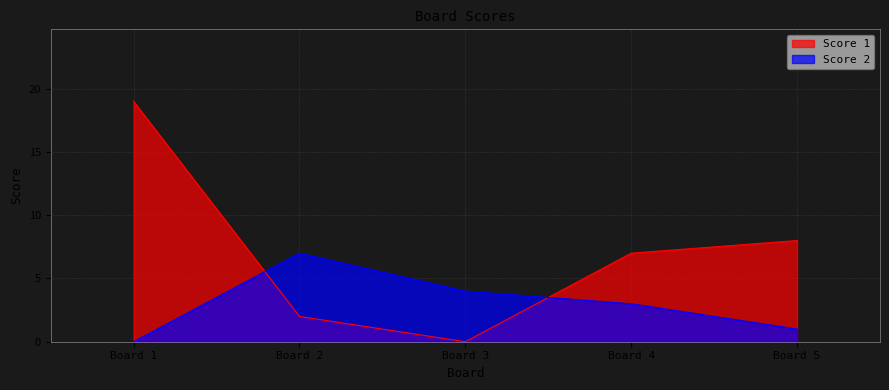

What are all the series names shown in the legend?

Score 1, Score 2